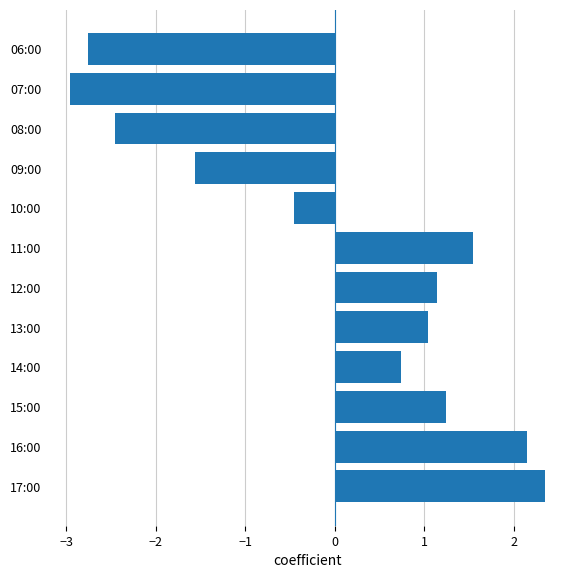

Where is the data nearest to the value 0?

10:00